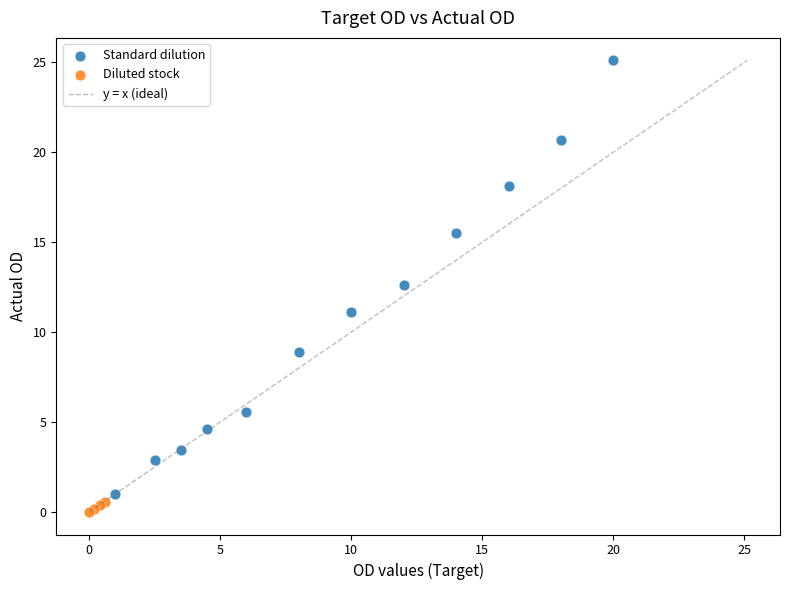

Which series contains the highest Y value?

Standard dilution